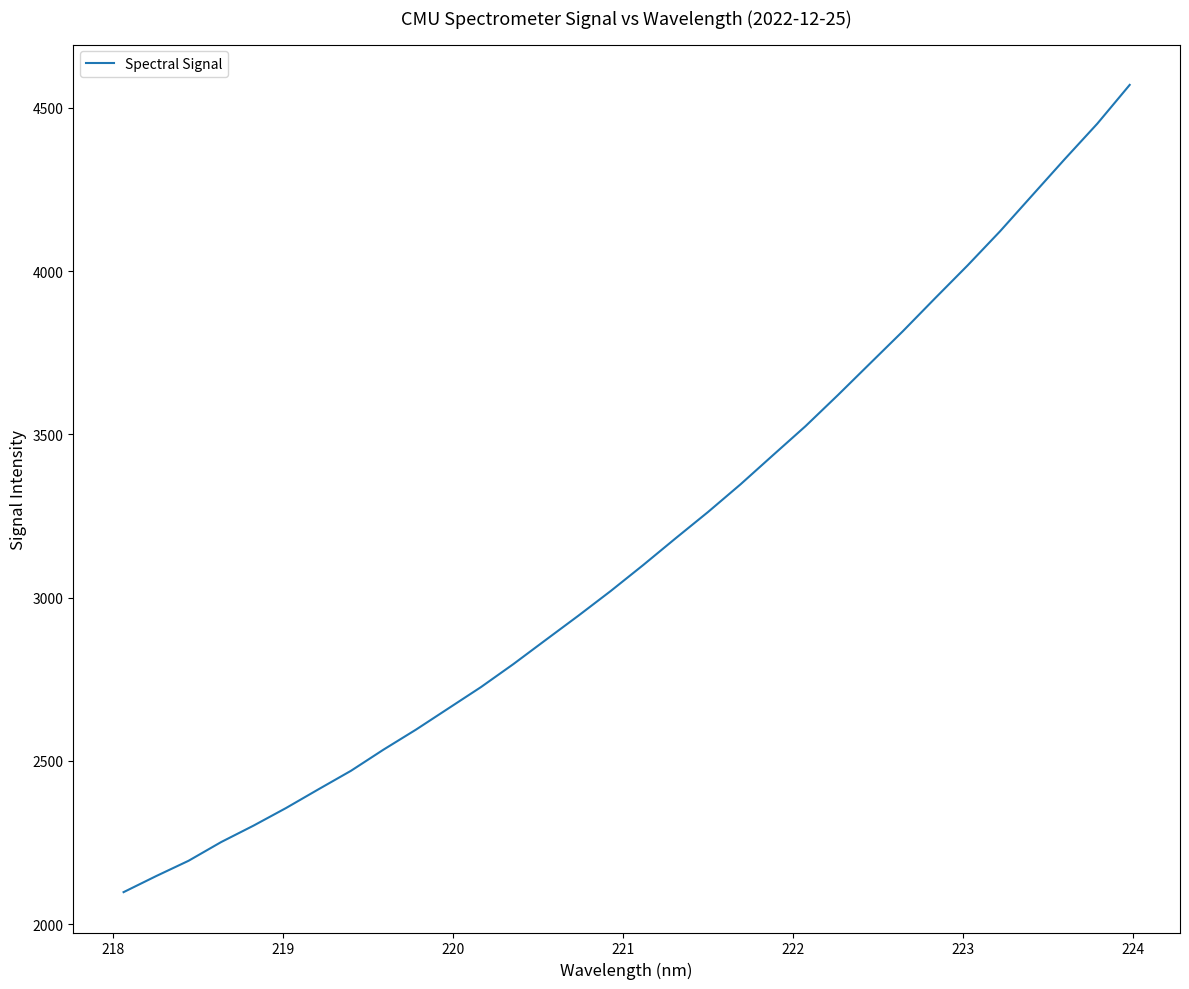

What is the difference between the second highest and second lowest values?

2304.3